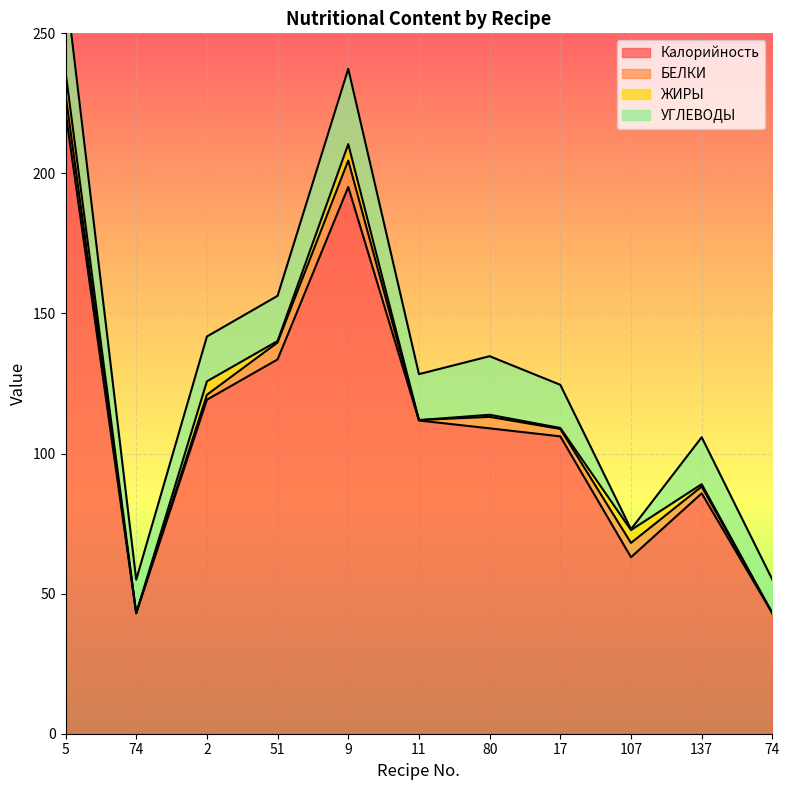

What is the value of the ЖИРЫ point at the 9th from the left?

4.6